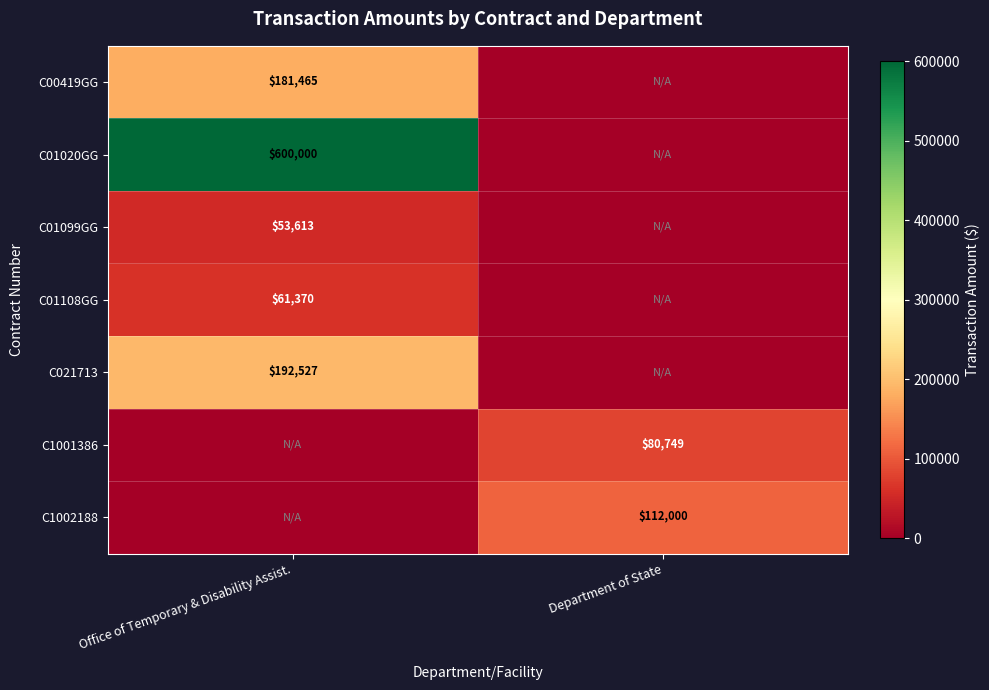

The value of C01099GG at Office of Temporary & Disability Assist. is 89794. True or false?

False